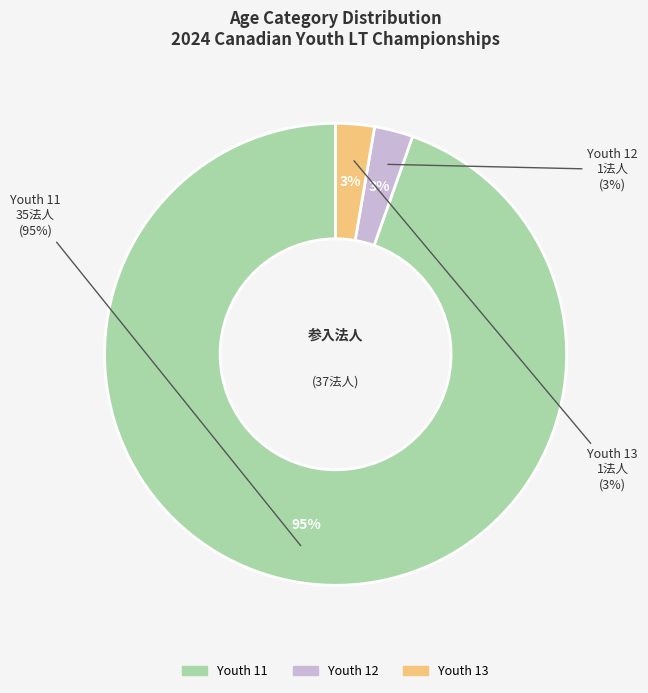

To the nearest percent, what portion does Youth 11 represent?

95%